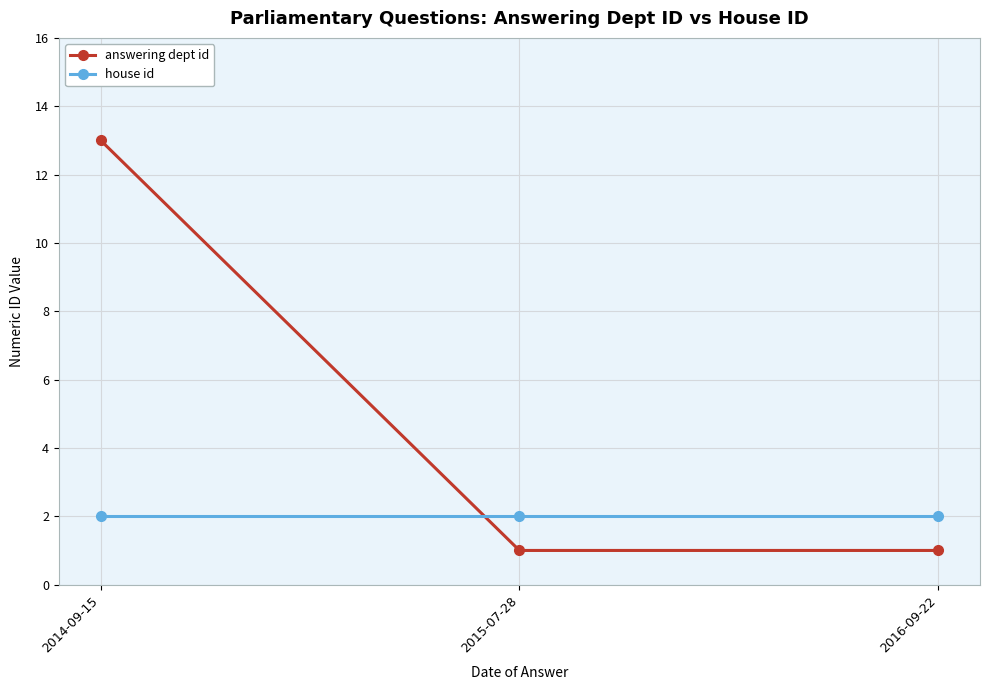

Reading right to left, extract all data points from this chart.

answering dept id: 2016-09-22=1	2015-07-28=1	2014-09-15=13
house id: 2016-09-22=2	2015-07-28=2	2014-09-15=2